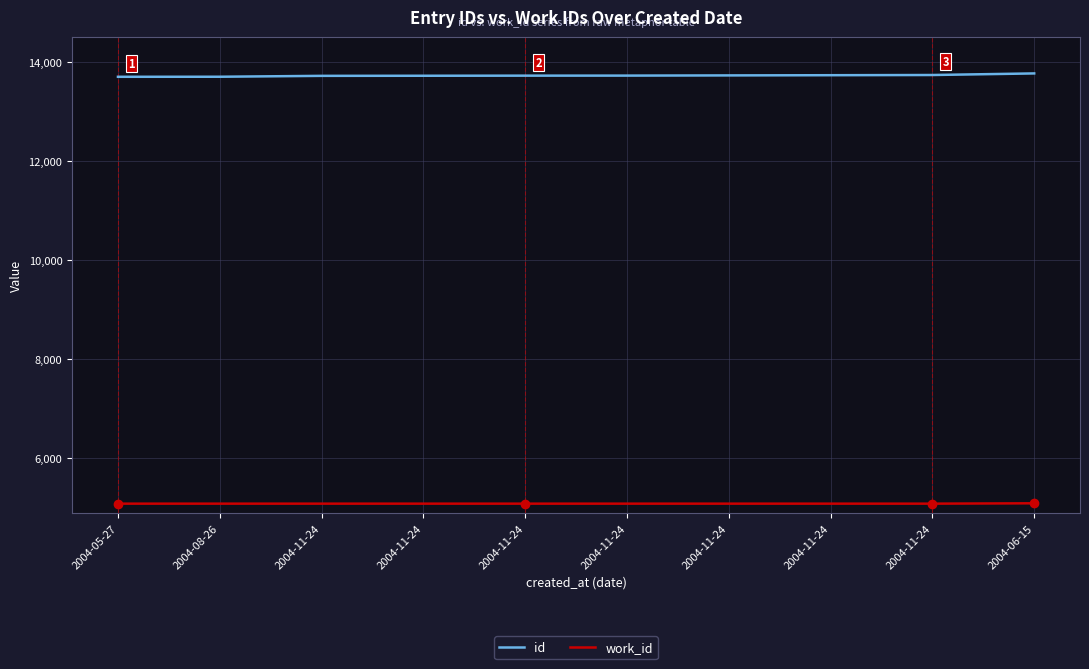

What is the label of the 5th point from the left?

2004-11-24